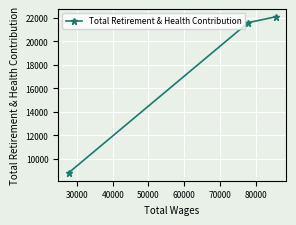

What is the maximum value shown in the chart?

22095